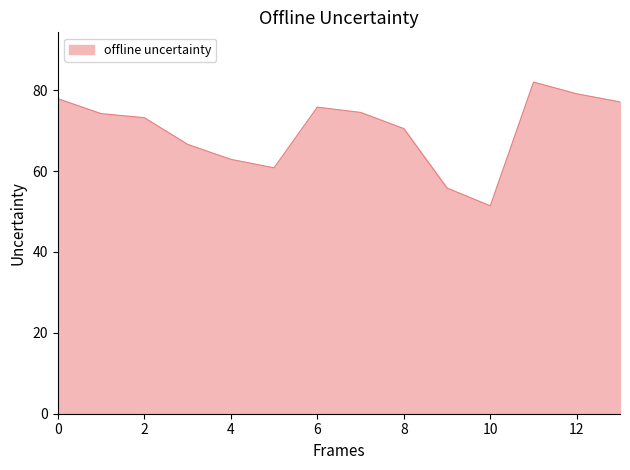

What is the average value?

70.1